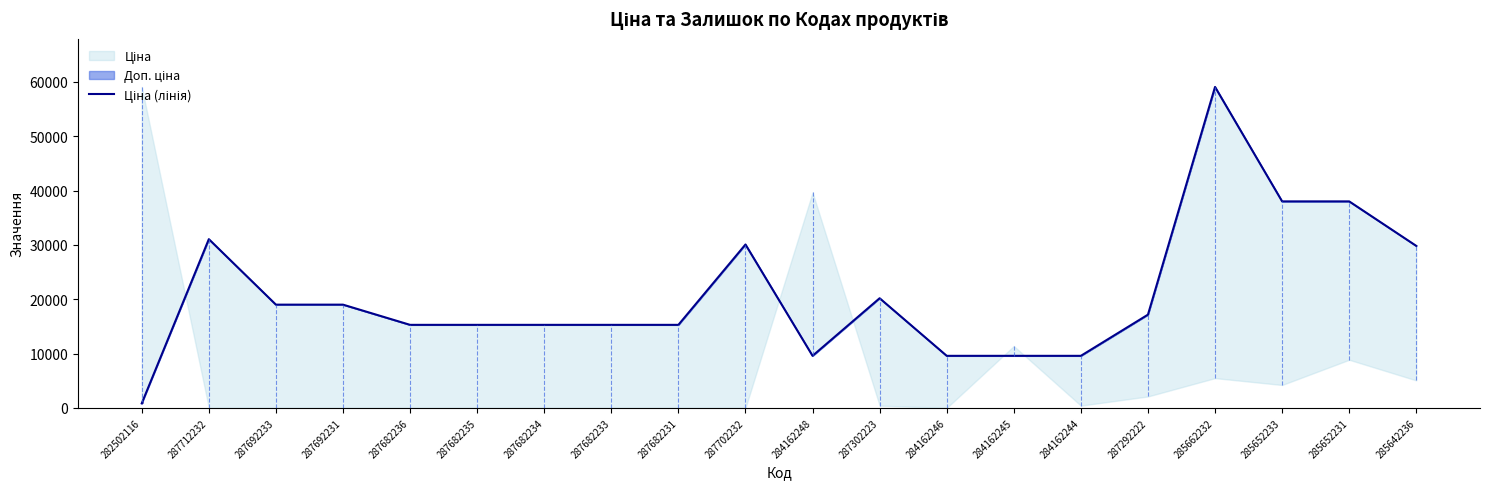

How many interior local peaks (higher than both neighbors) does the data have?

4